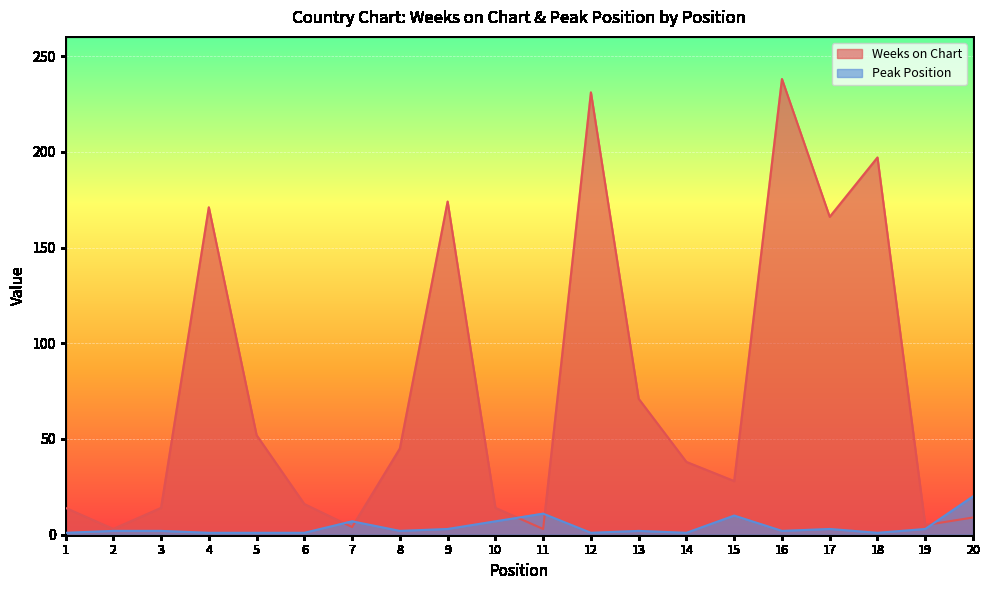

Which category has the highest value in the Peak Position series?

20